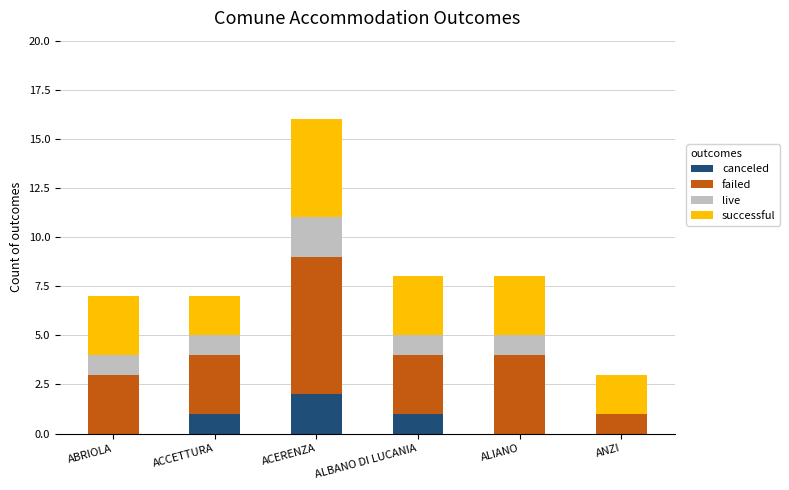

Is it true that canceled equals 1 at ACERENZA?

False